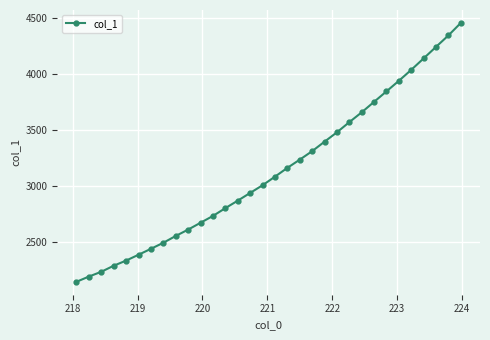

What is the average value?

3138.2